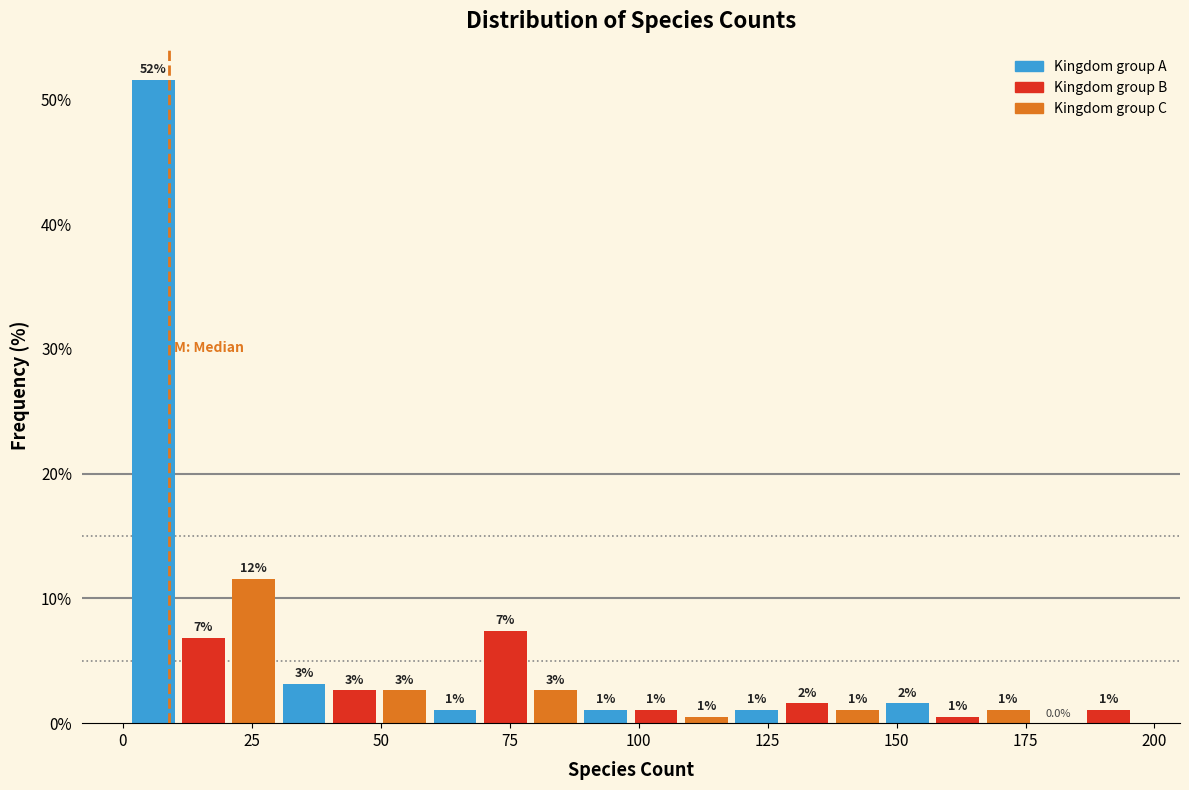

Read against the x-axis, roughly where is the centre of the tallest bar?

5